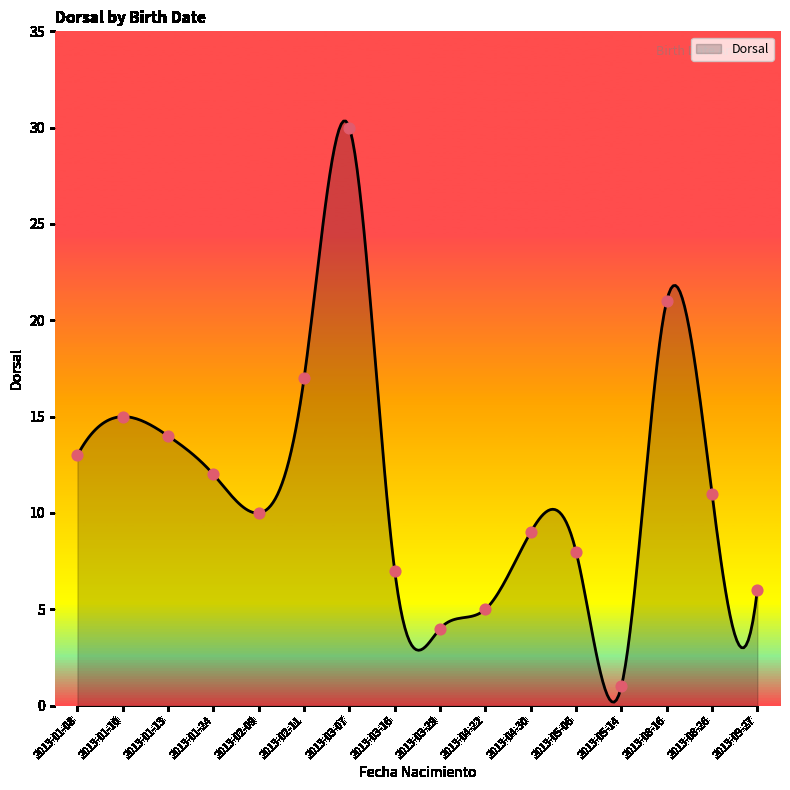

Between 2013-04-22 and 2013-01-10, which is larger?

2013-01-10